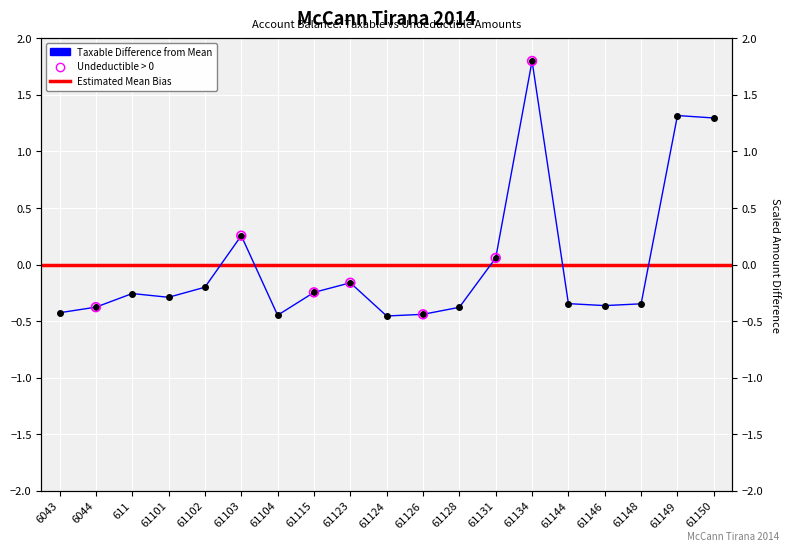

Which has a higher value, 6043 or 61103?

61103